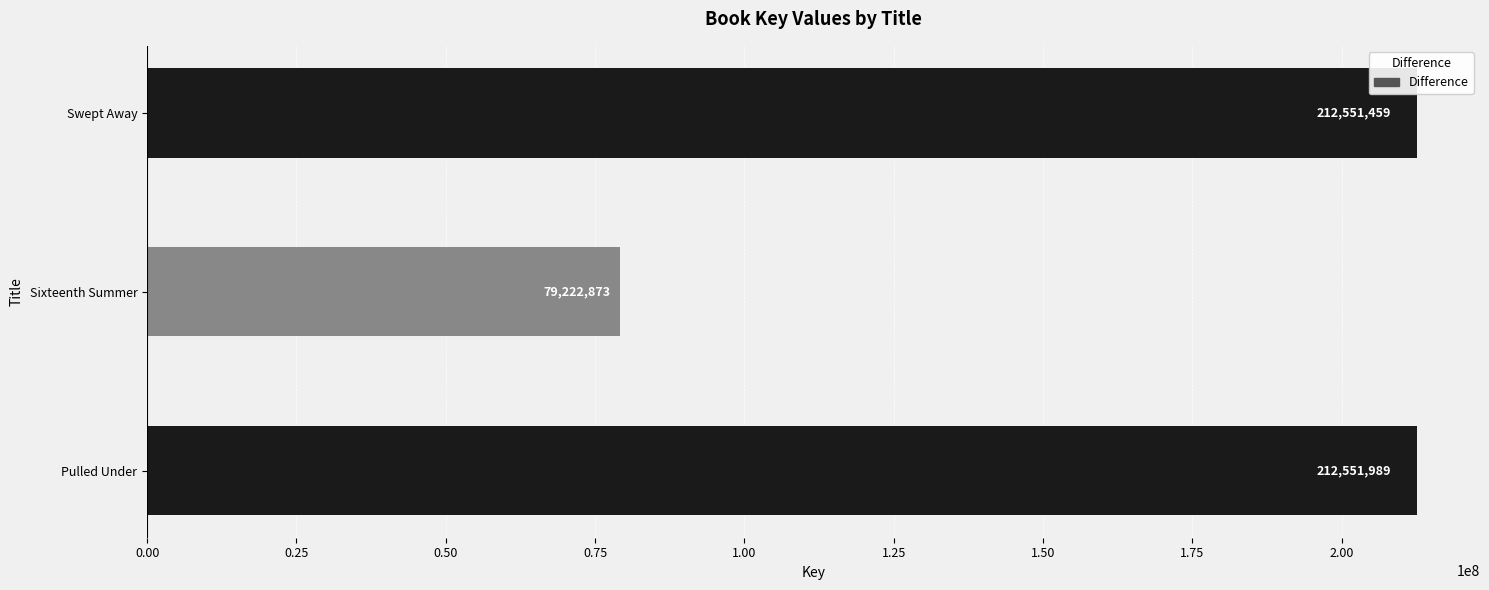

What is the difference between the maximum and minimum values?

133329116